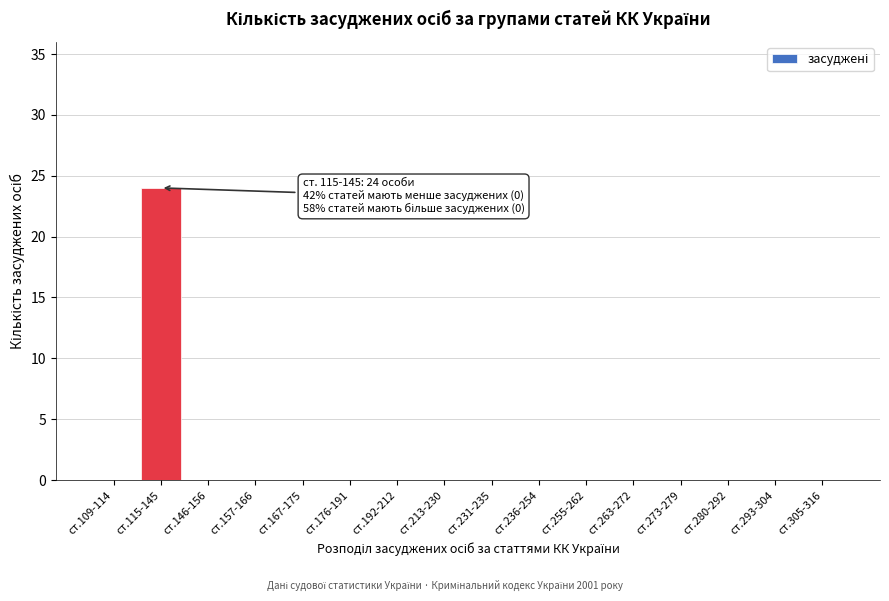

Reading left to right, extract all data points from this chart.

ст.109-114=0	ст.115-145=24	ст.146-156=0	ст.157-166=0	ст.167-175=0	ст.176-191=0	ст.192-212=0	ст.213-230=0	ст.231-235=0	ст.236-254=0	ст.255-262=0	ст.263-272=0	ст.273-279=0	ст.280-292=0	ст.293-304=0	ст.305-316=0